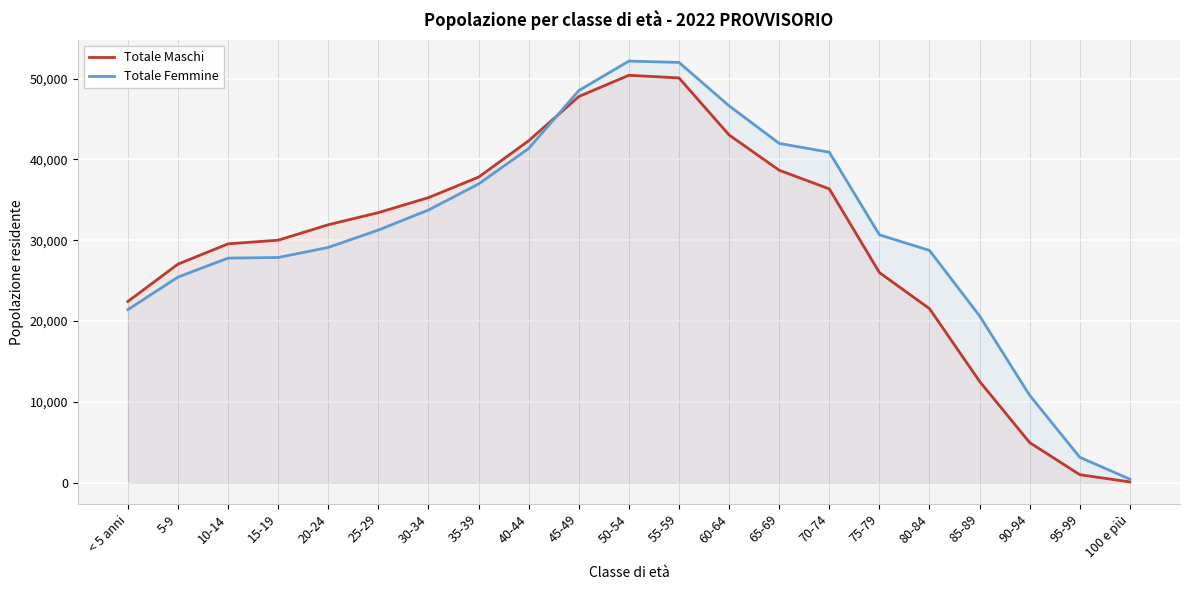

What is the difference between the Totale Femmine values at 55-59 and 85-89?

31350